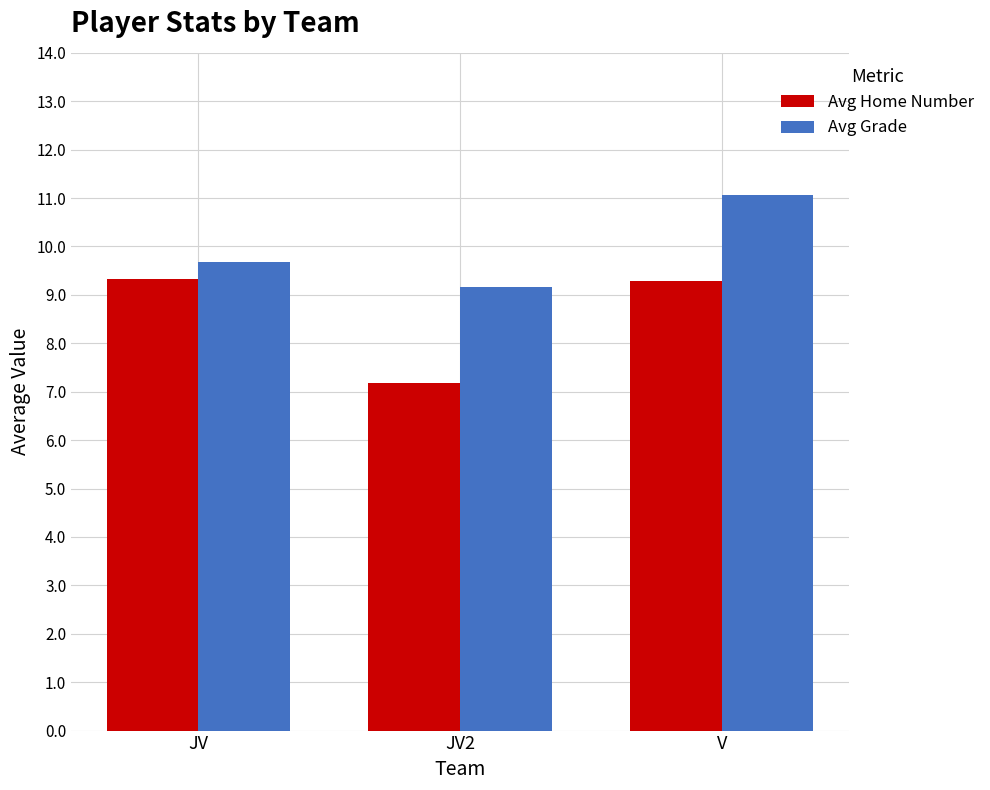

What is the maximum value shown in the chart?

11.1